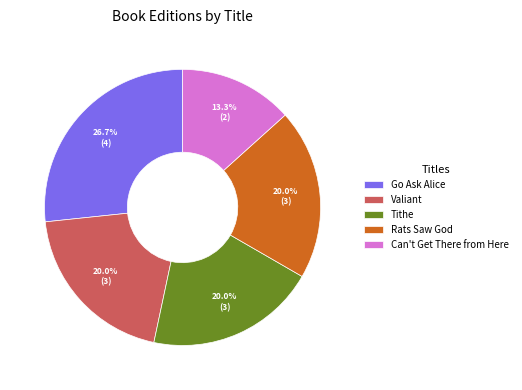

Does Can't Get There from Here represent more than half of the total?

No